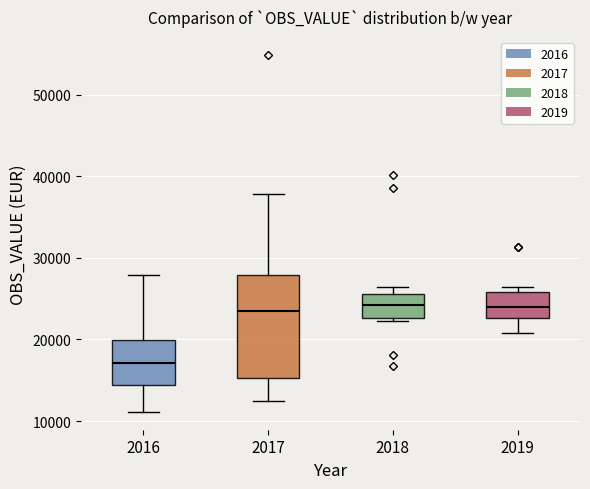

Reading left to right, transcribe this box plot: for each box, give where its median line is, the range the box spans, and where its two whiskers end, as read against the y-axis. The values are not printed on the chart, so give them approximately, as read against the axis.

2016: median 17000, box 14000 to 20000, whiskers 11000 to 28000
2017: median 23000, box 15000 to 28000, whiskers 12000 to 38000
2018: median 24000, box 23000 to 26000, whiskers 22000 to 26000 (just above the box's upper edge)
2019: median 24000, box 23000 to 26000, whiskers 21000 to 26000 (just above the box's upper edge)